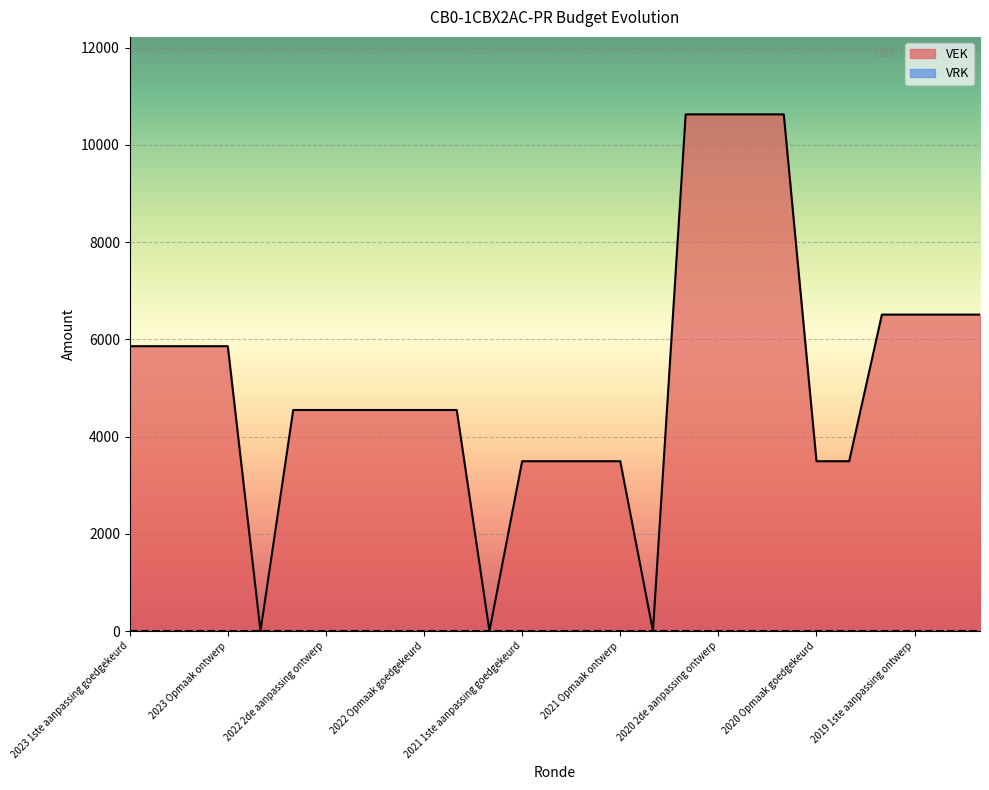

What is the total value across all series at 2020 Opmaak goedgekeurd?

3493